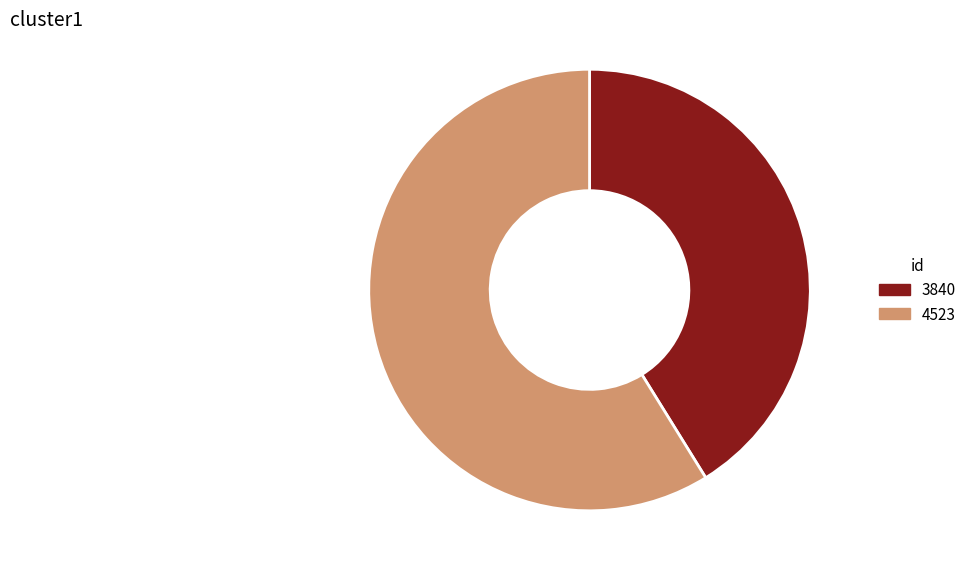

Rank the categories by value from highest to lowest.

4523, 3840